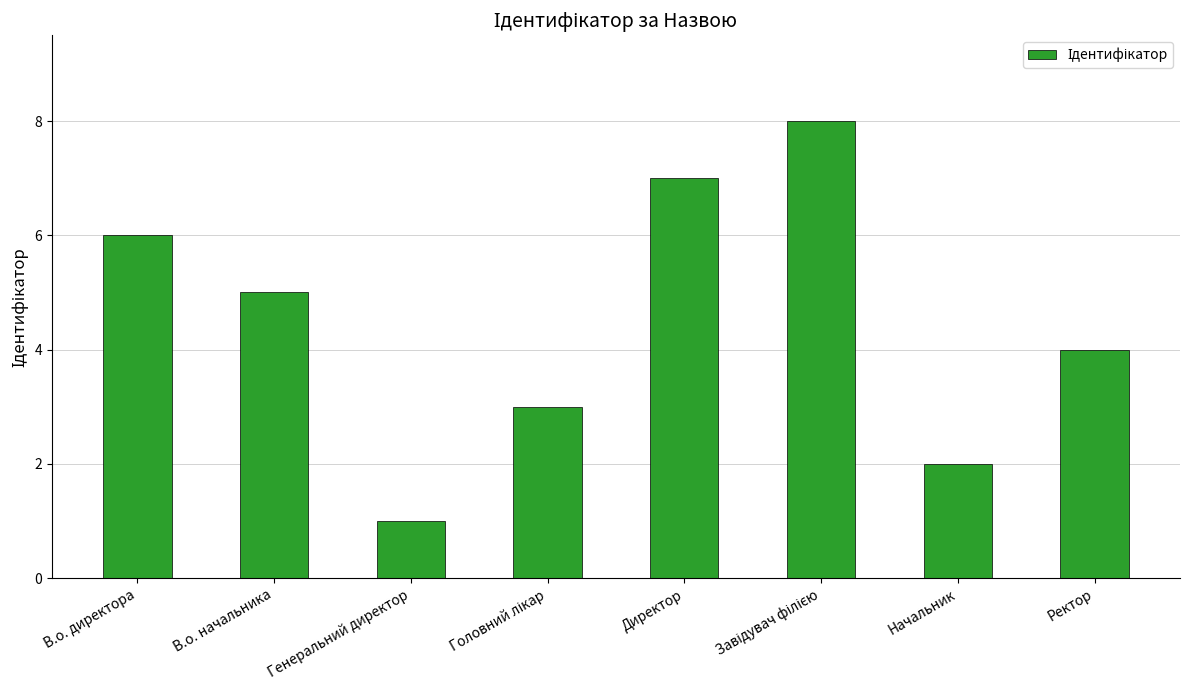

At which label is the value closest to 4?

Ректор